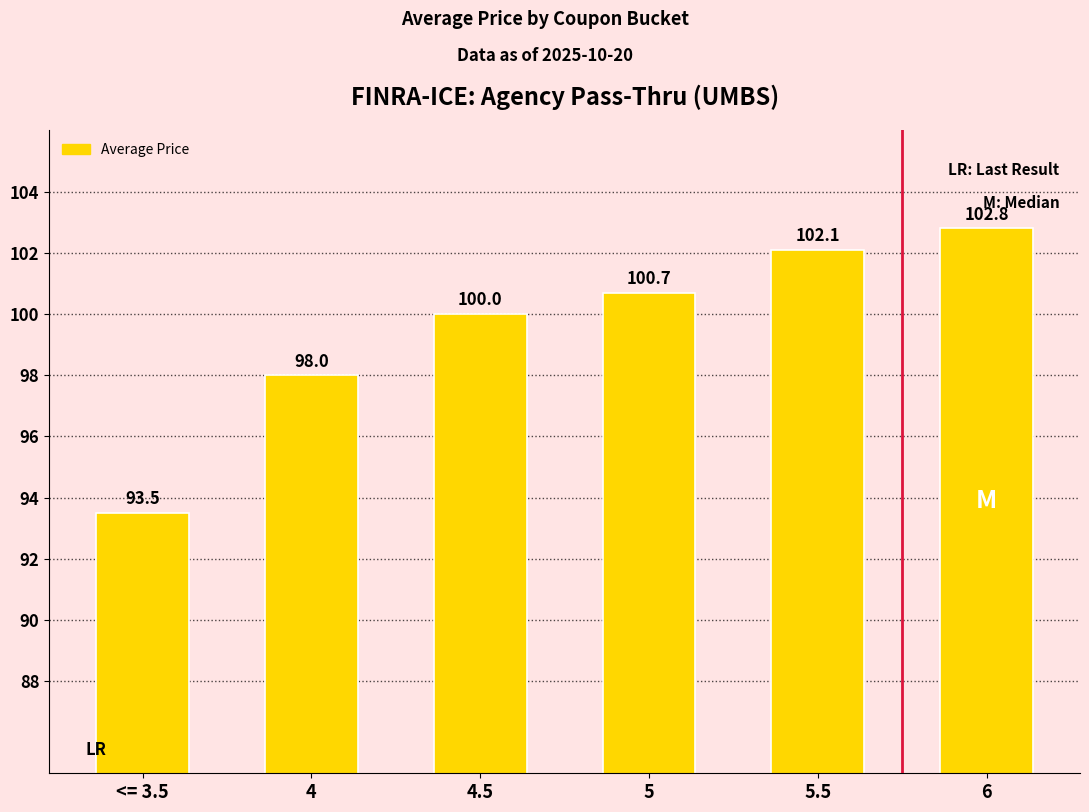

What is the maximum value shown in the chart?

102.8